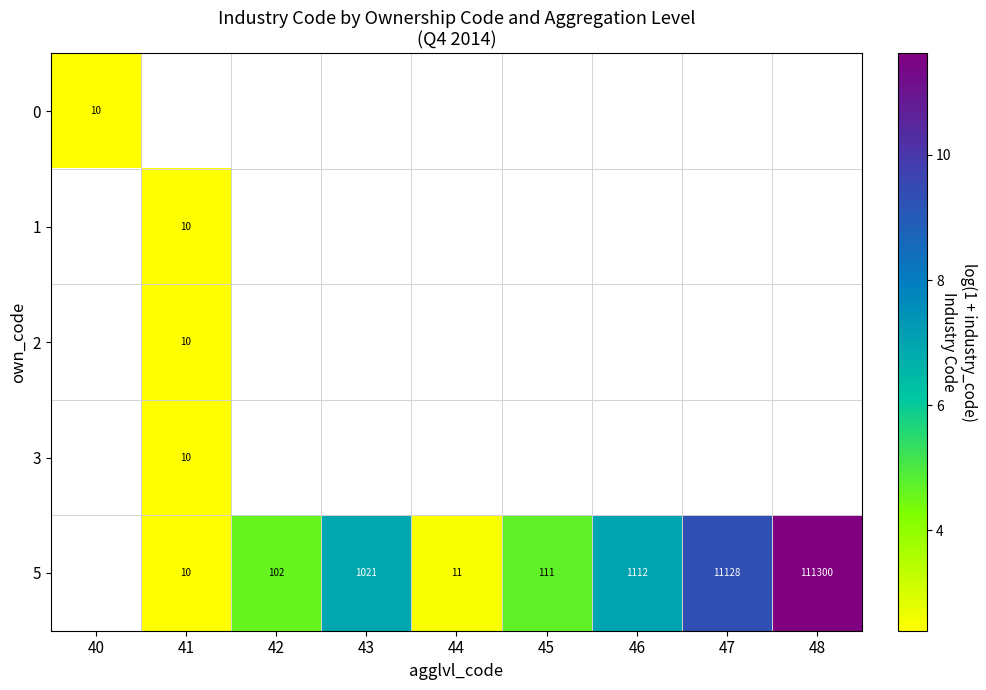

At which label does 5 first exceed 4?

42